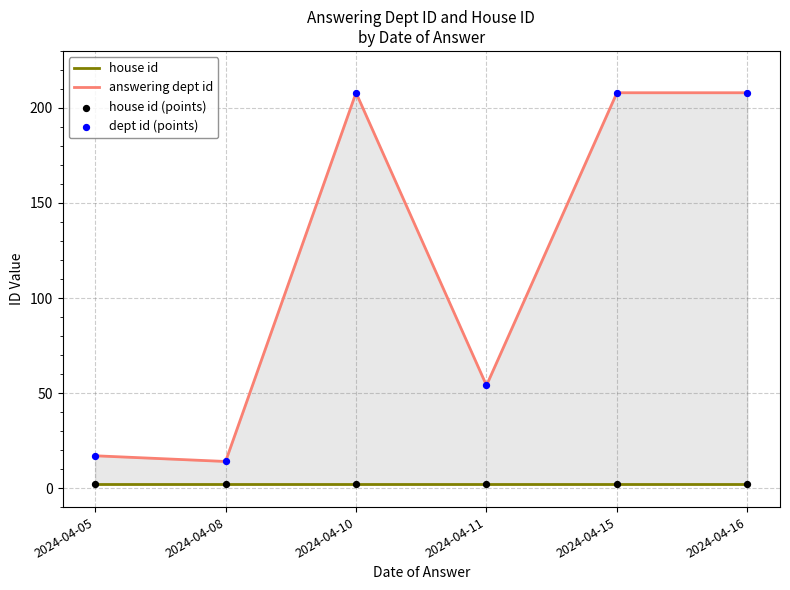

Which series has the largest Y range (max minus min)?

answering dept id